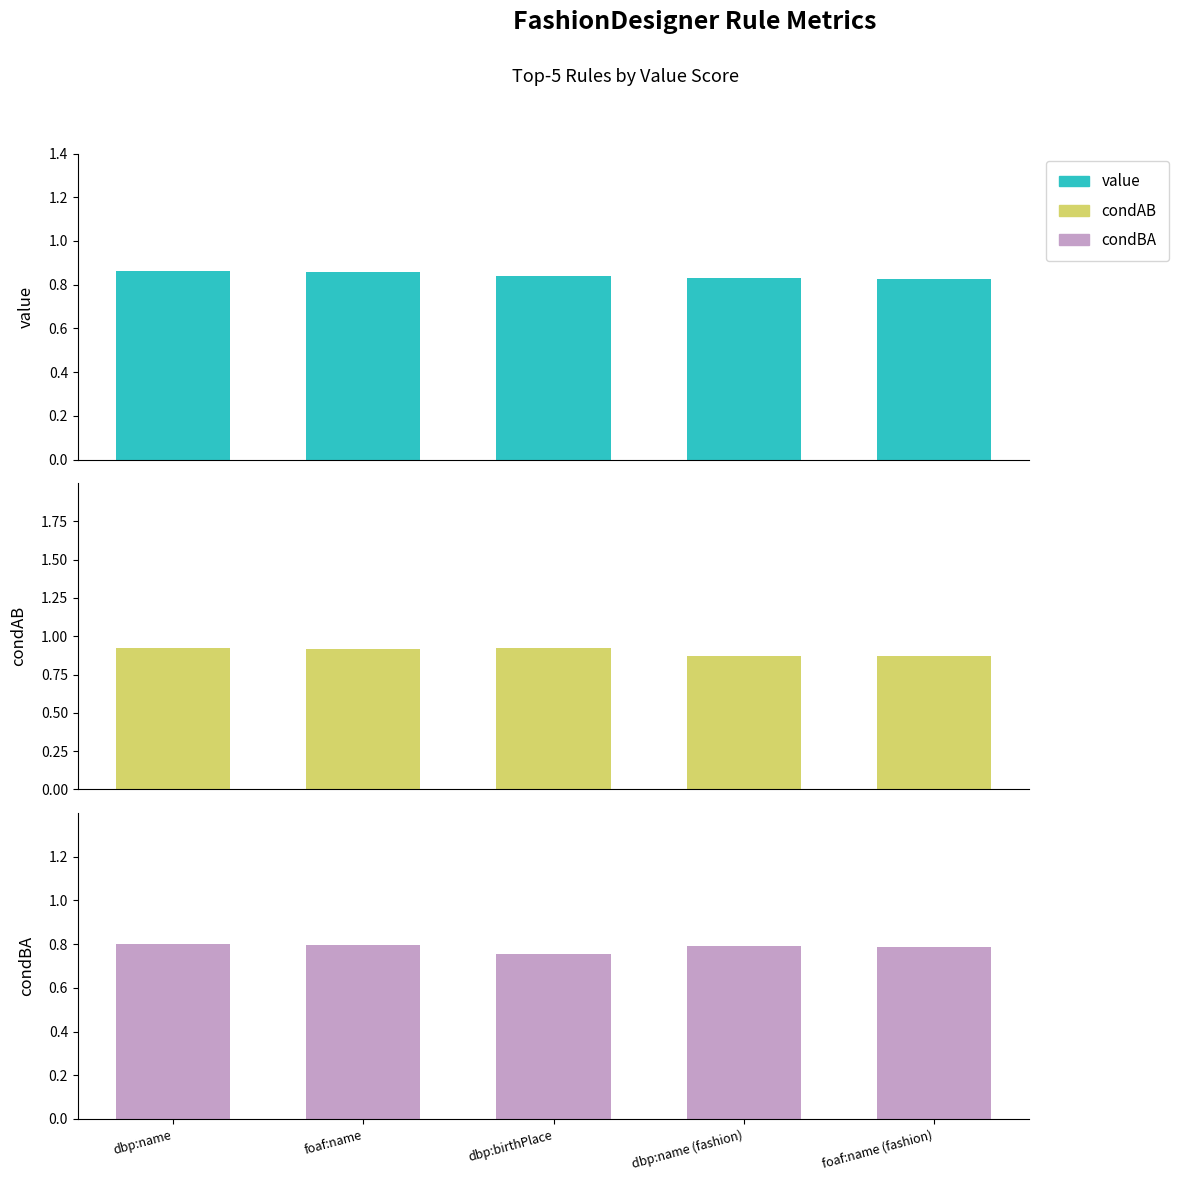

The condBA series shows 0.5 at foaf:name (fashion). True or false?

False